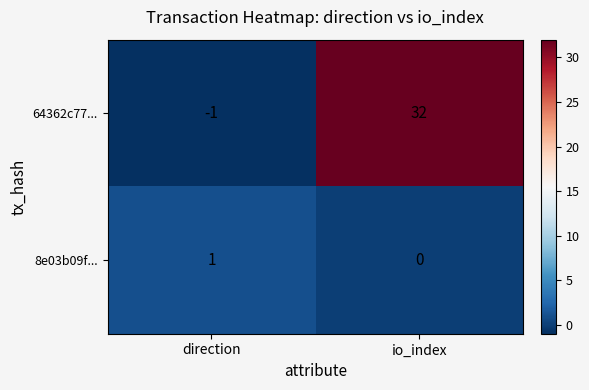

At which category does the chart reach its minimum across all series?

direction